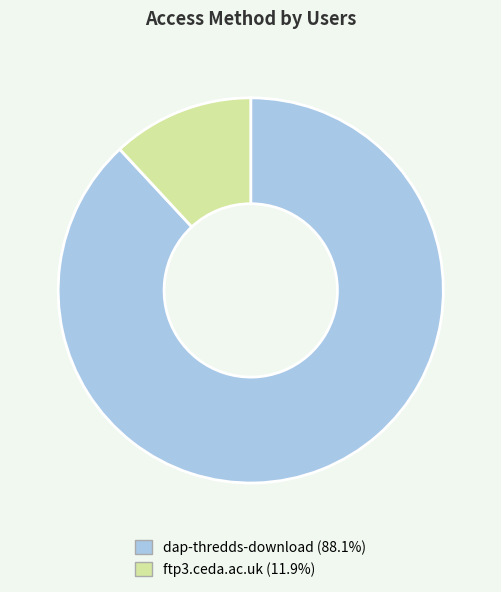

Is dap-thredds-download the majority of the pie?

Yes